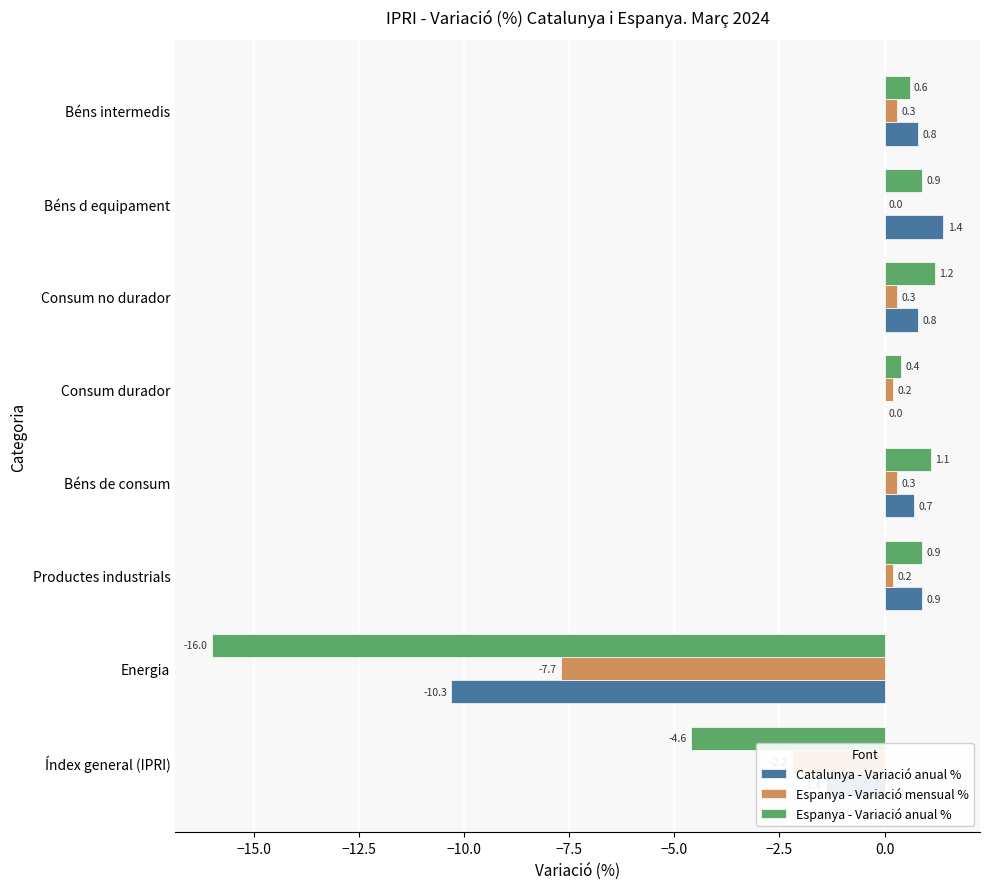

Which series has the largest total across all categories?

Catalunya - Variació anual %